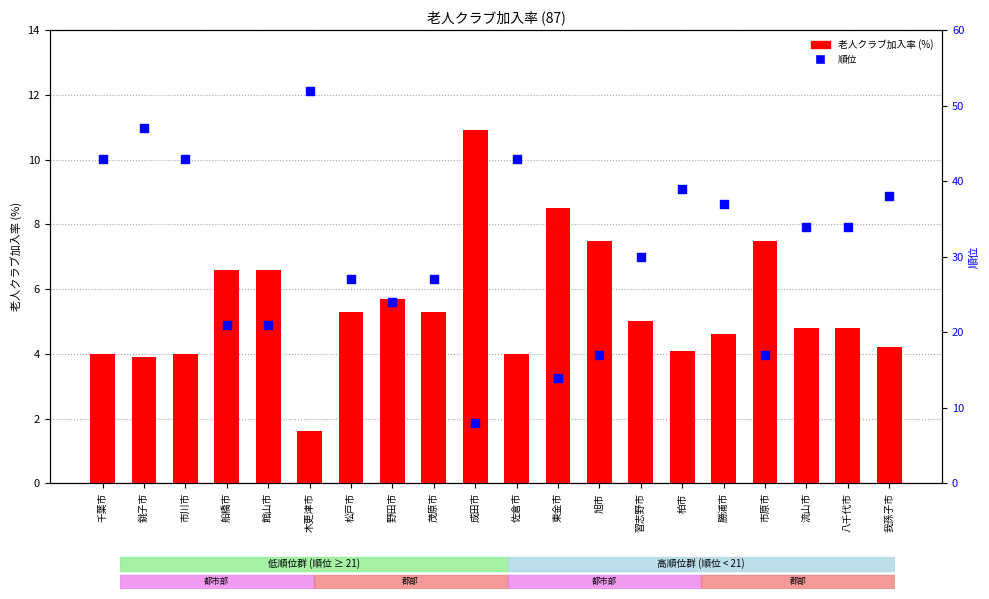

Is the value of 順位 at 成田市 greater than the value of 老人クラブ加入率 at 野田市?

Yes